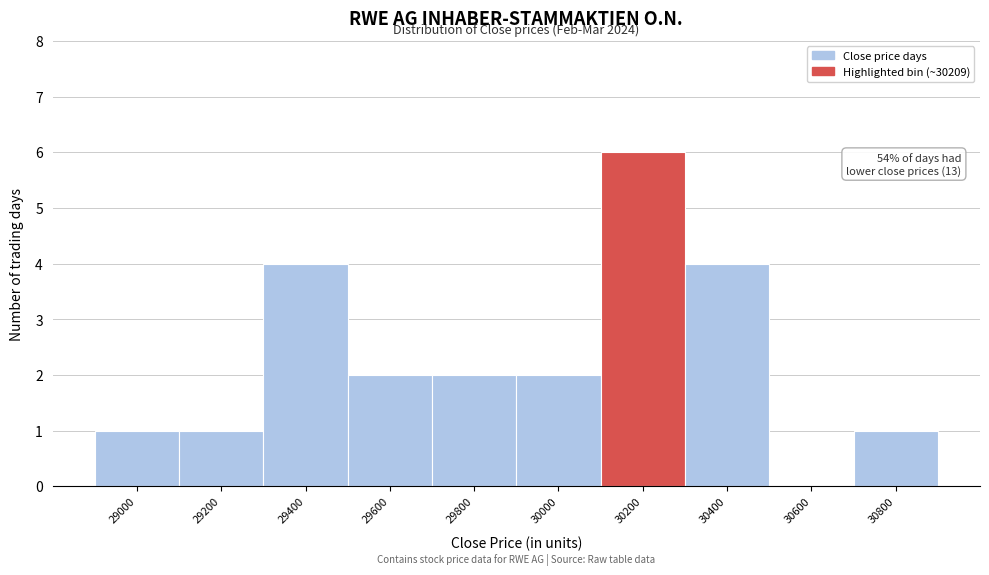

Reading left to right, list all the values displayed in this chart.

29000=1	29200=1	29400=4	29600=2	29800=2	30000=2	30200=6	30400=4	30600=0	30800=1